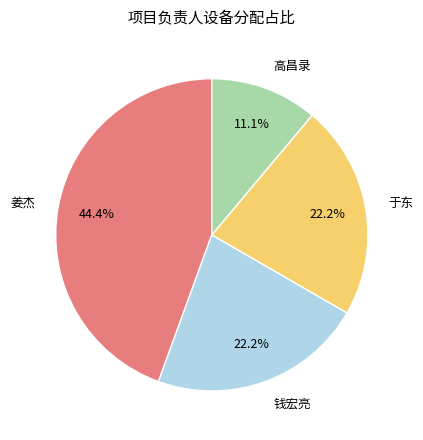

Is there a majority slice in this chart?

No